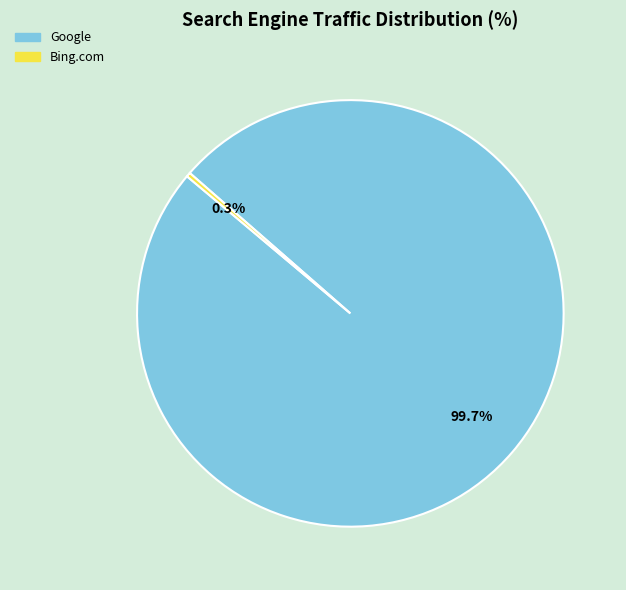

Is there any slice that represents more than half of the pie?

Yes